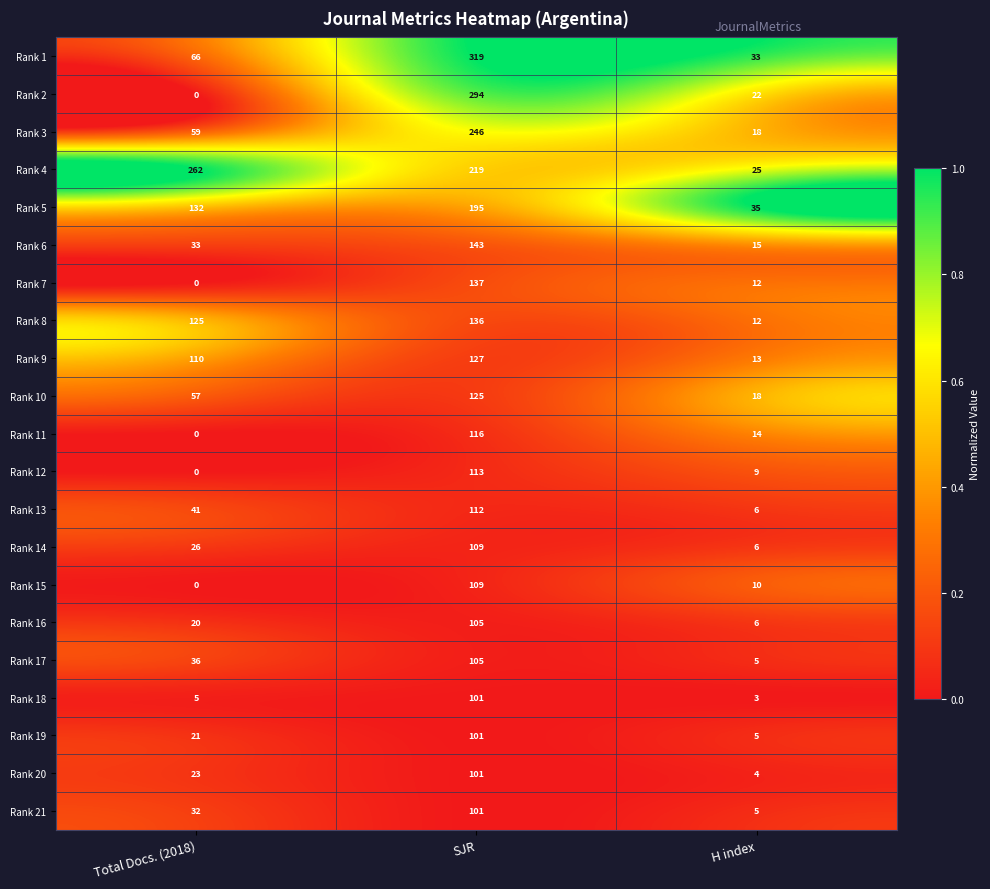

Which series has the widest spread of values?

Rank 2